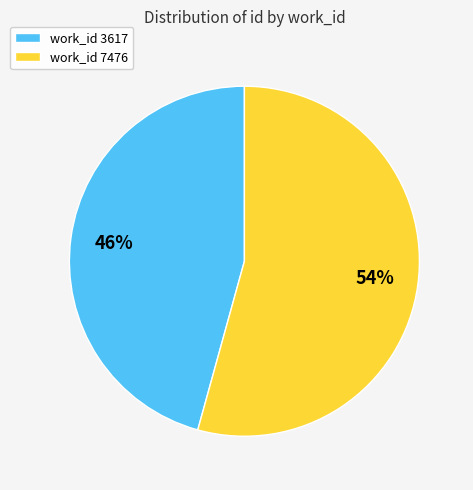

Which slice represents more than half of the pie?

work_id 7476